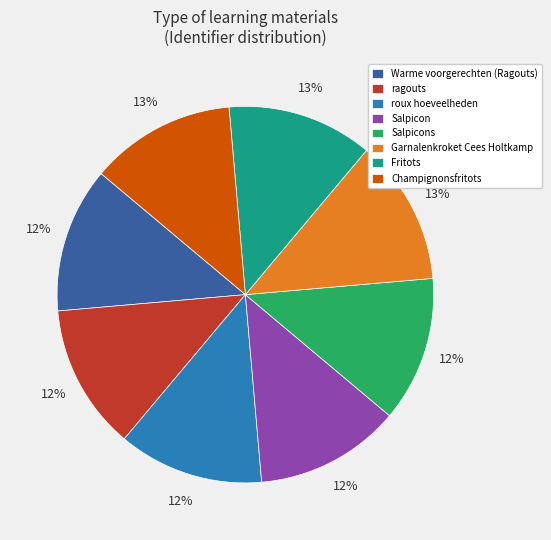

The Fritots slice represents 22% of the pie. True or false?

False